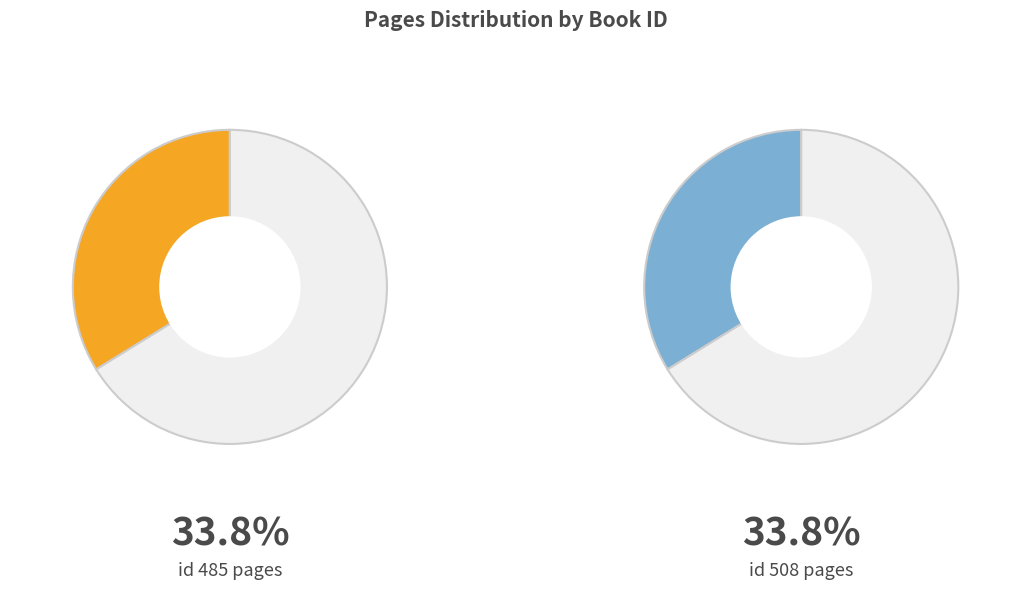

What portion of the pie excludes 485?

66.2%